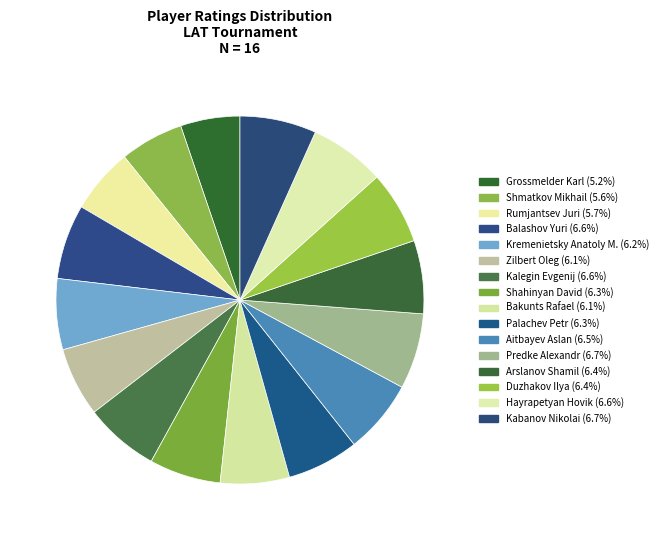

Which slice is the largest?

Kabanov Nikolai